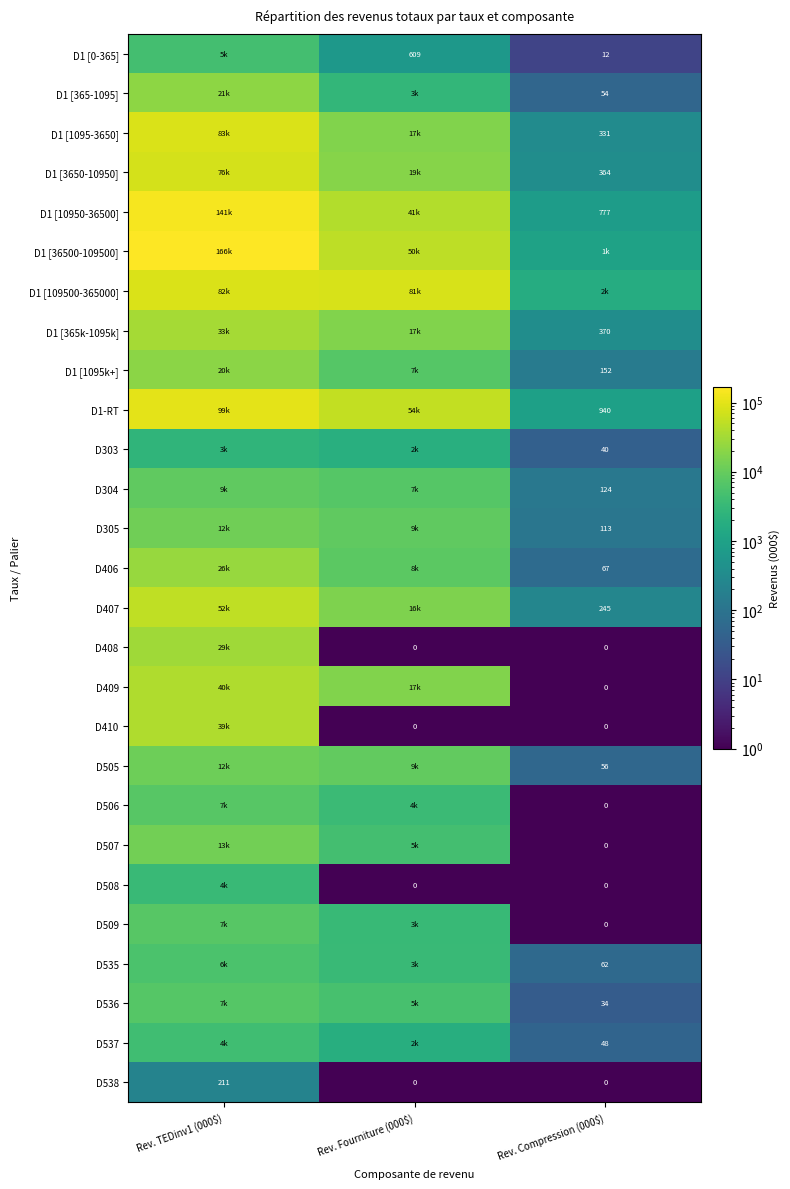

True or false: D509 has a value of 3283.2 at Rev. Fourniture (000$).

True